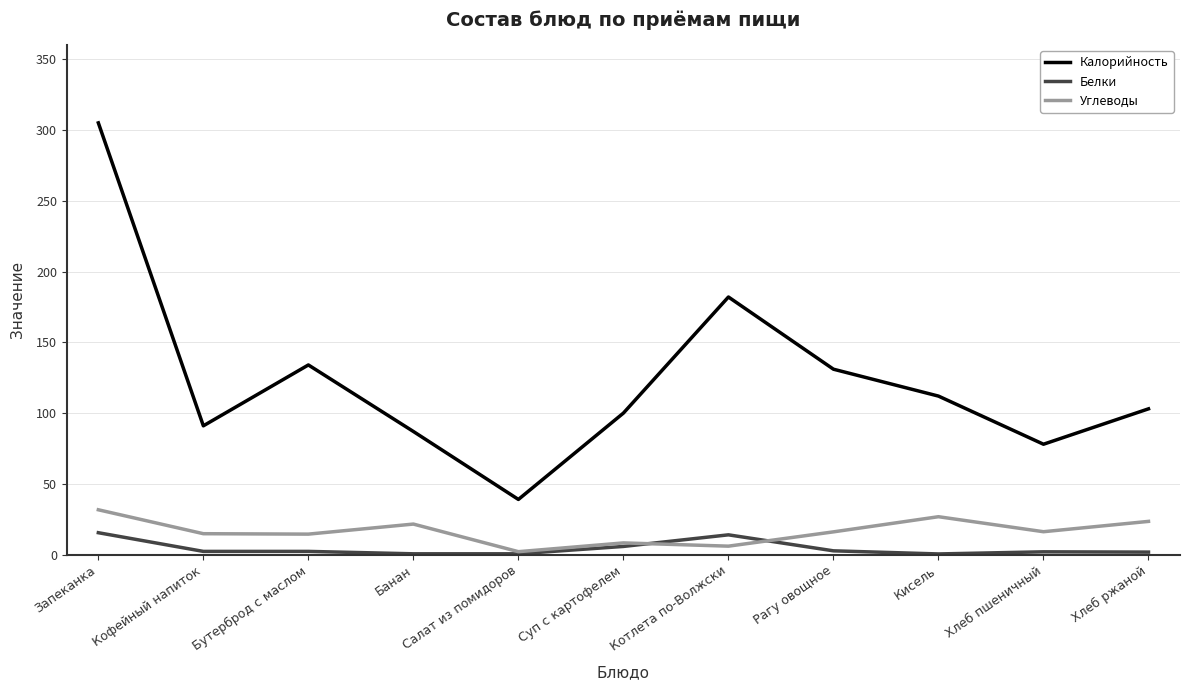

Rank the series by their maximum value, from lowest to highest.

Белки, Углеводы, Калорийность